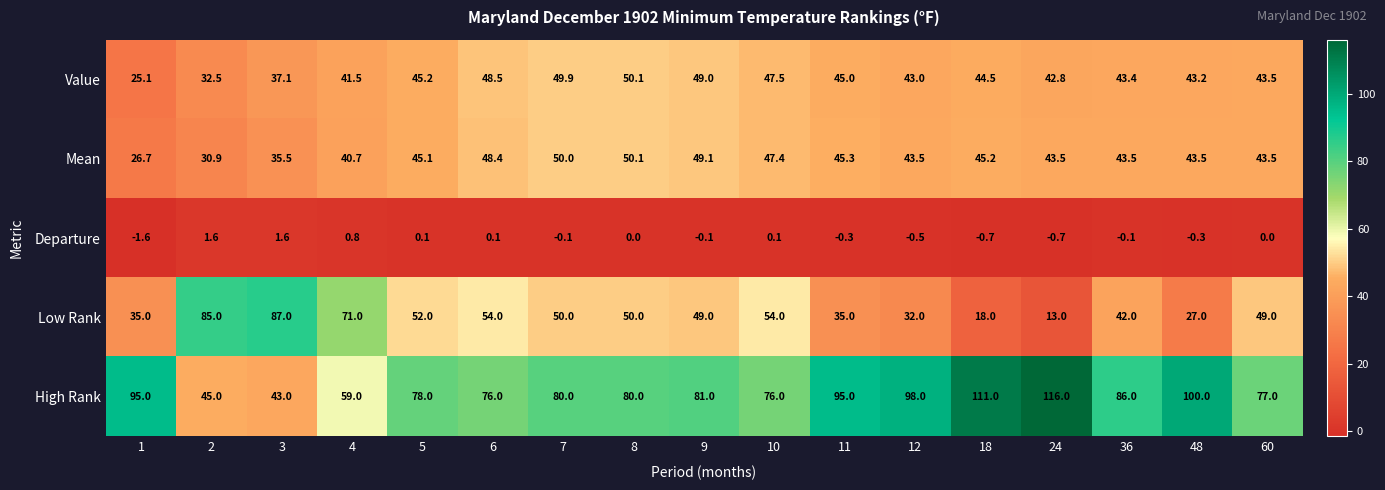

Rank the series at 6 from highest to lowest value.

High Rank, Low Rank, Value, Mean, Departure